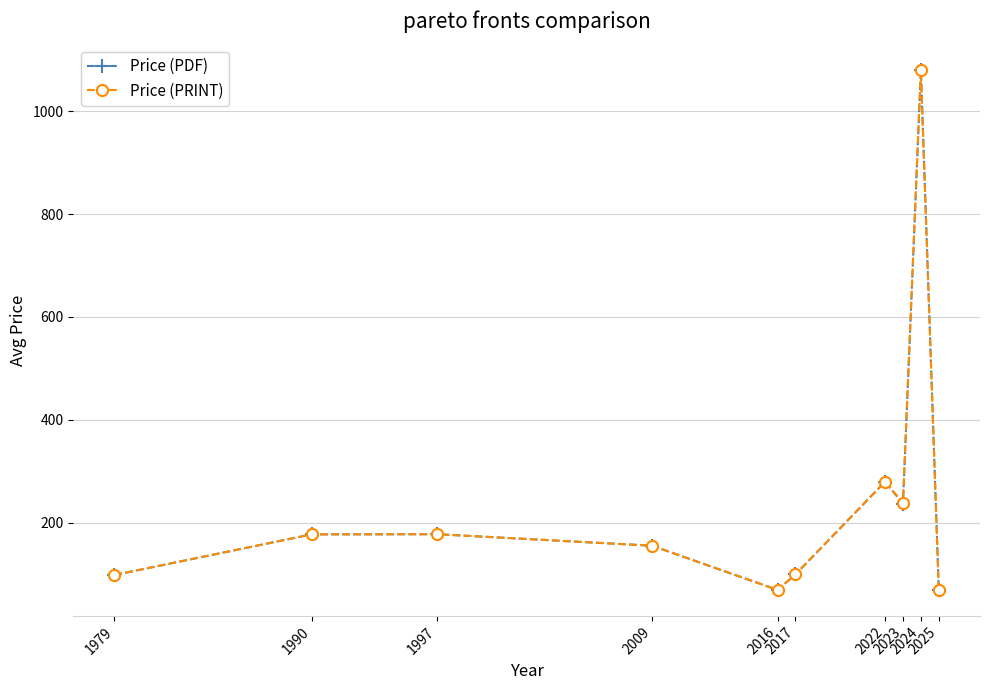

What is the value of the Price (PDF) point at the 6th from the left?

99.0